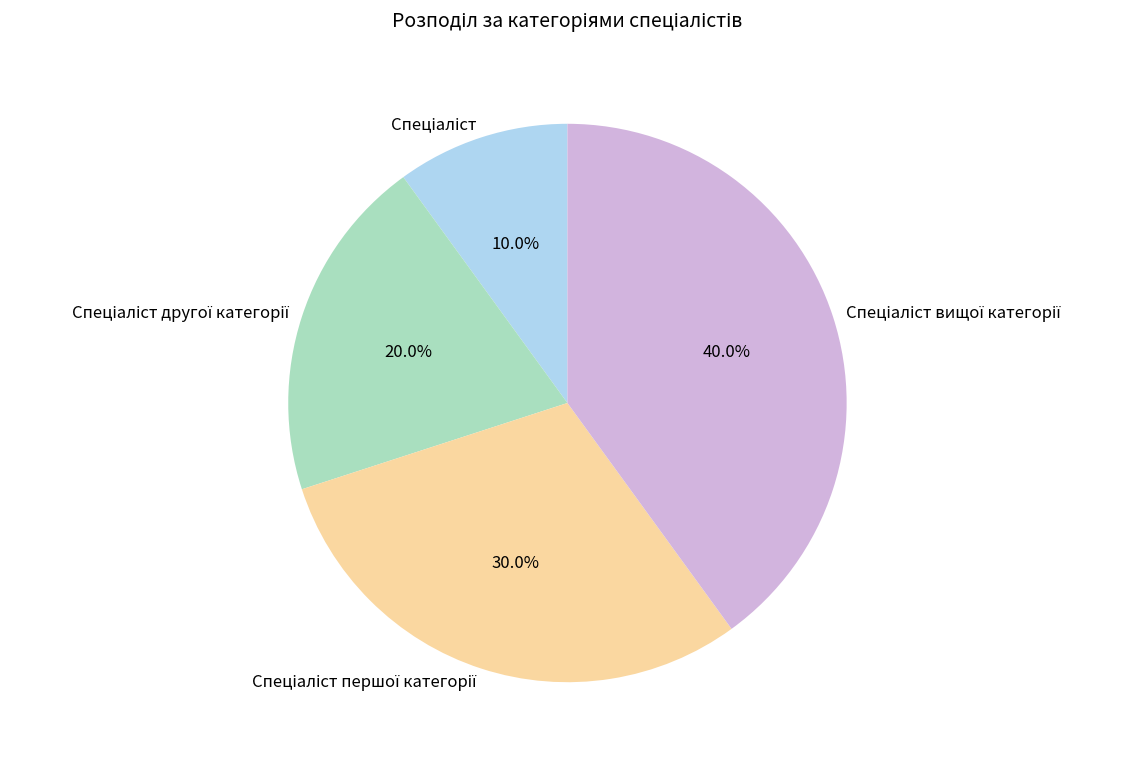

Count the number of slices in the pie.

4